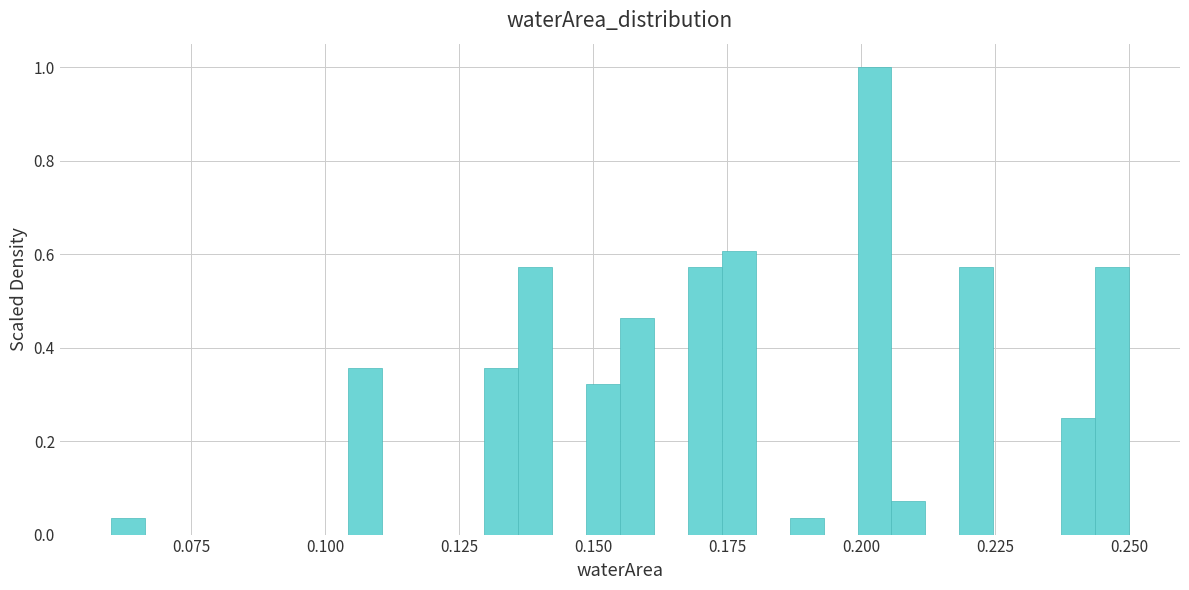

Read against the x-axis, roughly where is the centre of the tallest bar?

0.205